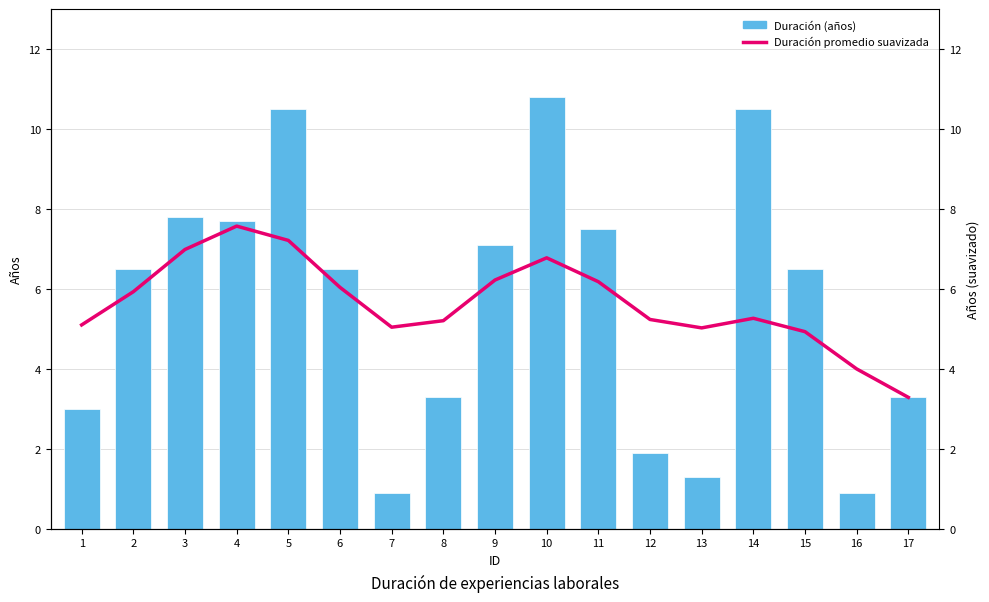

The Duración (años) series shows 3.3 at 17. True or false?

True